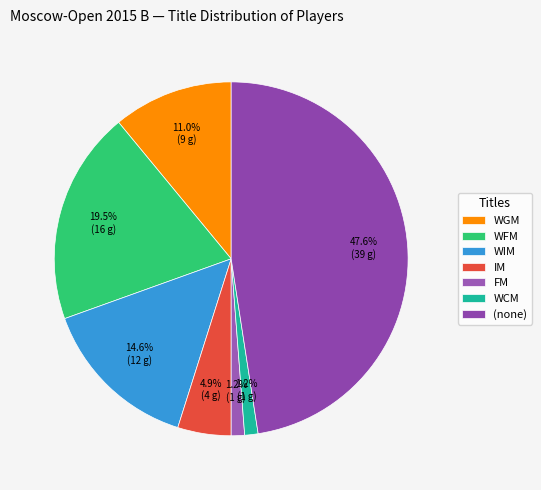

What percentage is NOT represented by FM?

98.8%